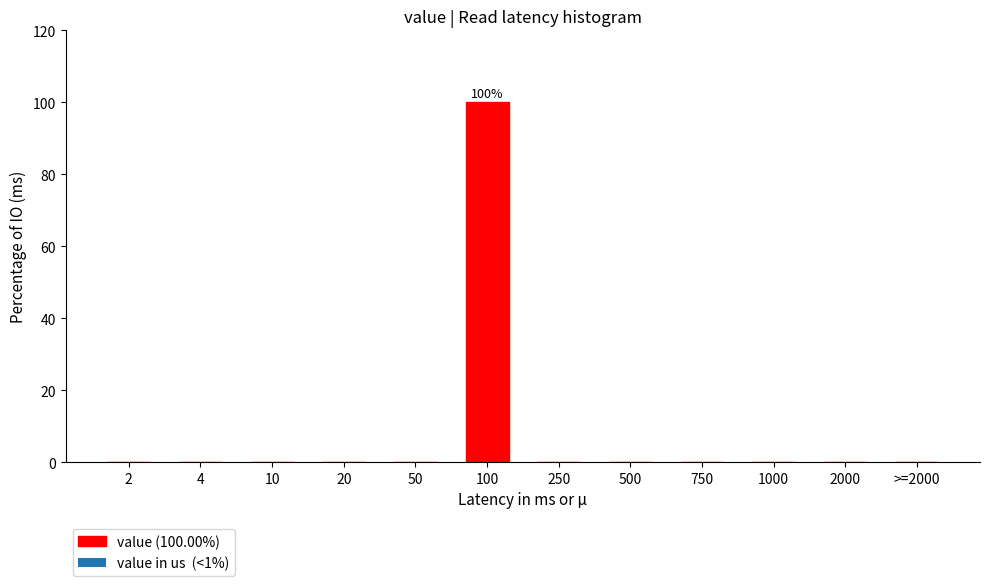

Reading left to right, transcribe all the data shown in this chart.

2=0	4=0	10=0	20=0	50=0	100=100	250=0	500=0	750=0	1000=0	2000=0	>=2000=0